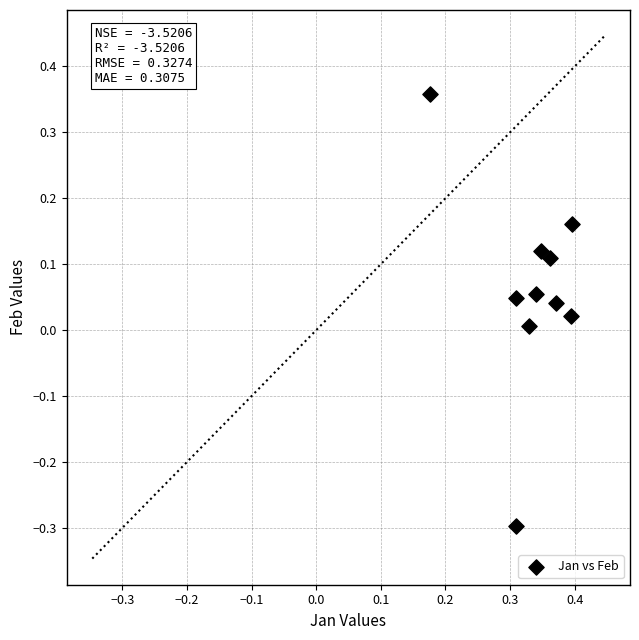

What is the average X value?

0.3